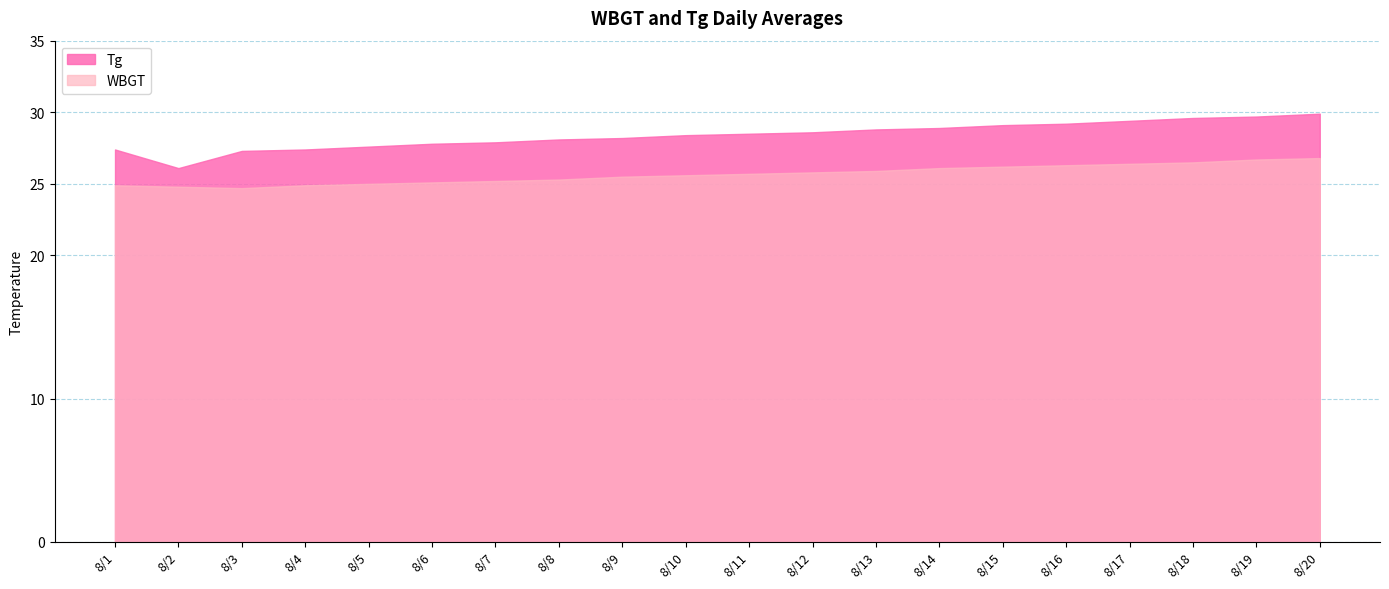

What is the greatest value displayed?

29.9